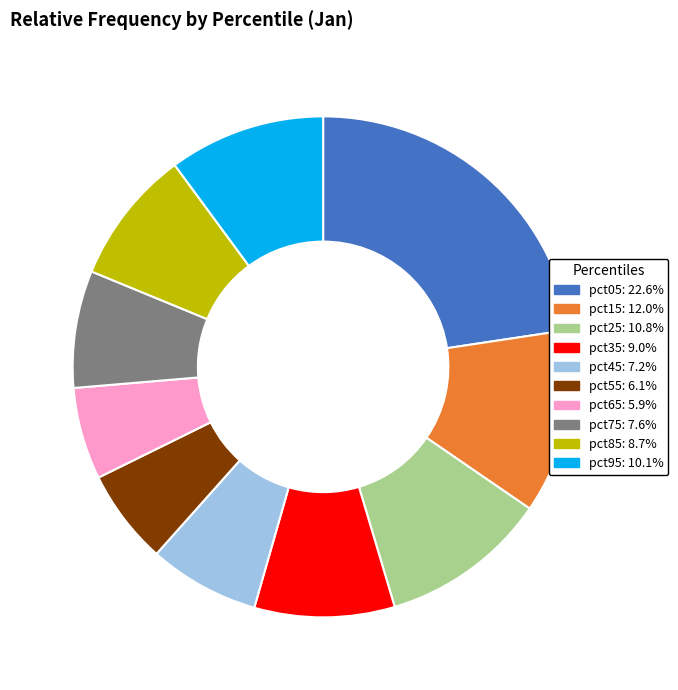

Is there a majority slice in this chart?

No